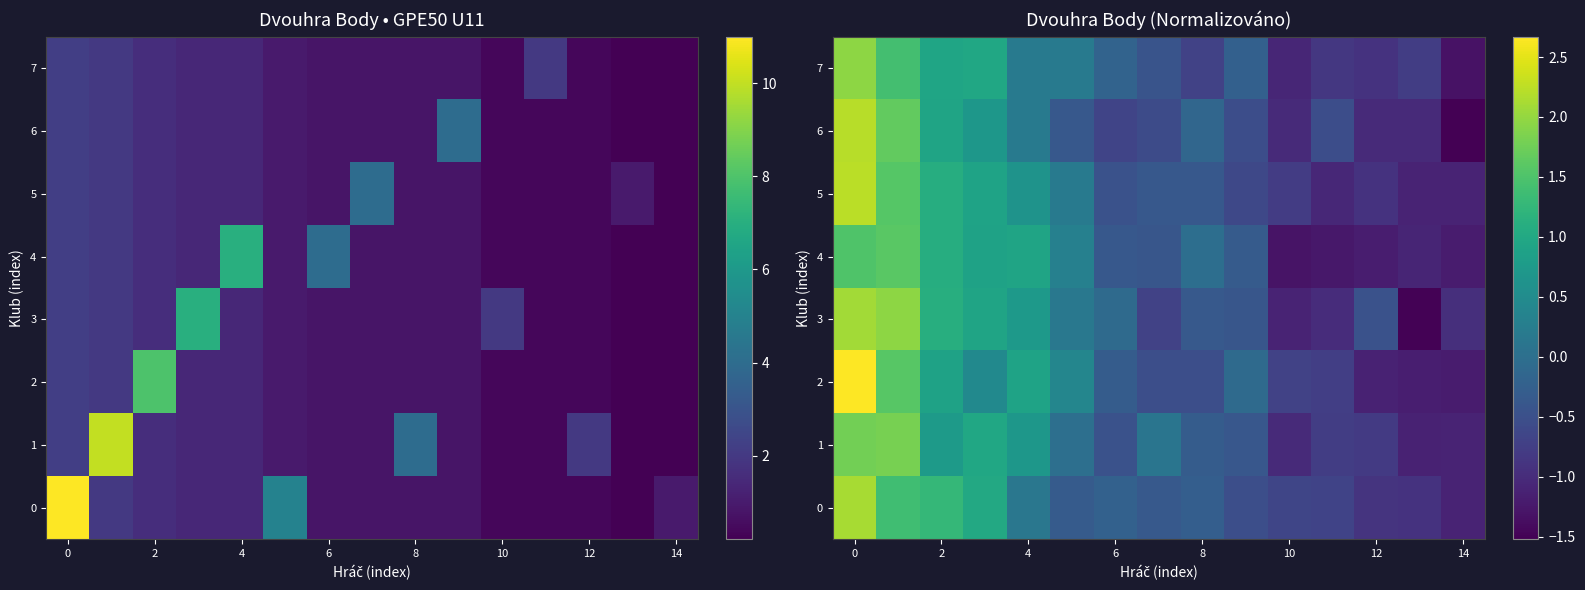

Which series has the widest spread of values?

2